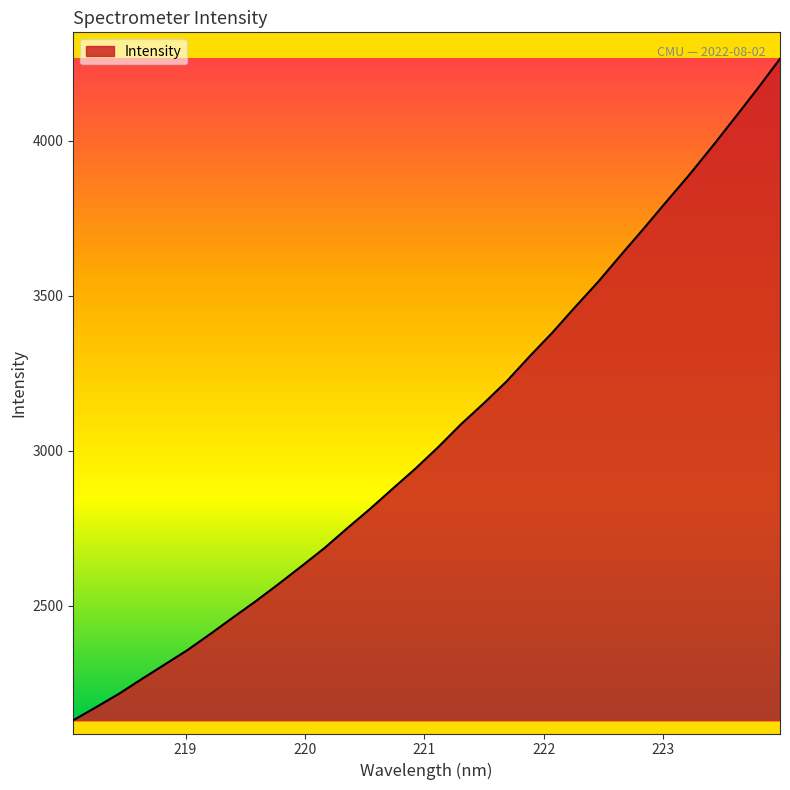

What is the difference between the maximum and minimum values?

2132.8